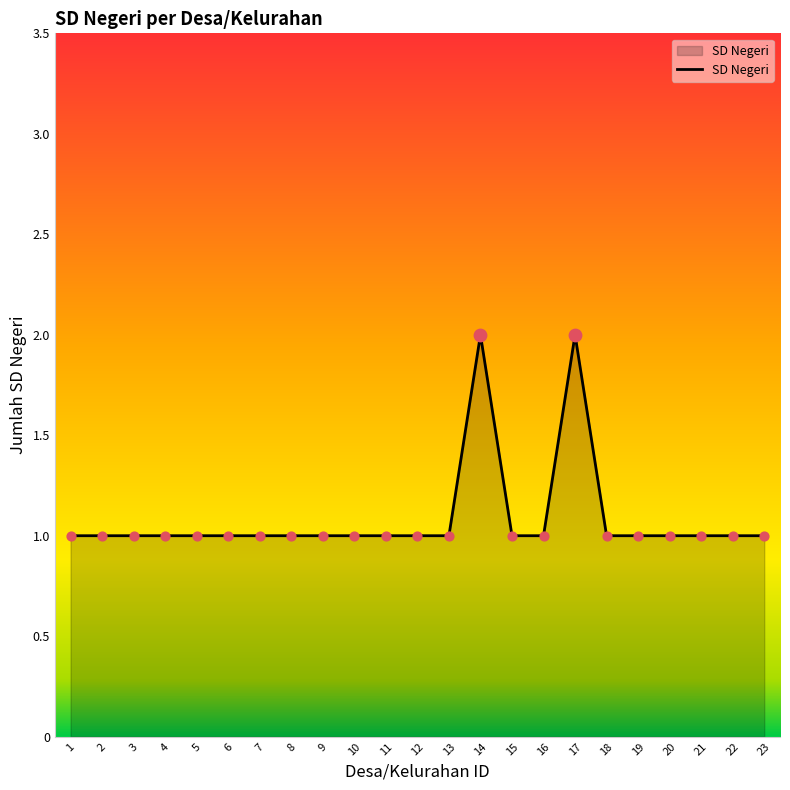

Approximately how many times larger is the value at 21 compared to 10?

1.0